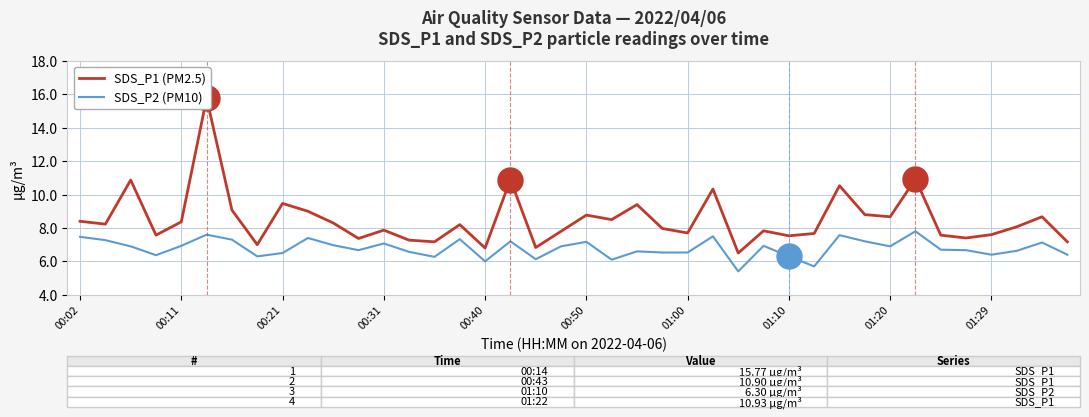

List the series in order of their peak value, highest first.

SDS_P1 (PM2.5), SDS_P2 (PM10)